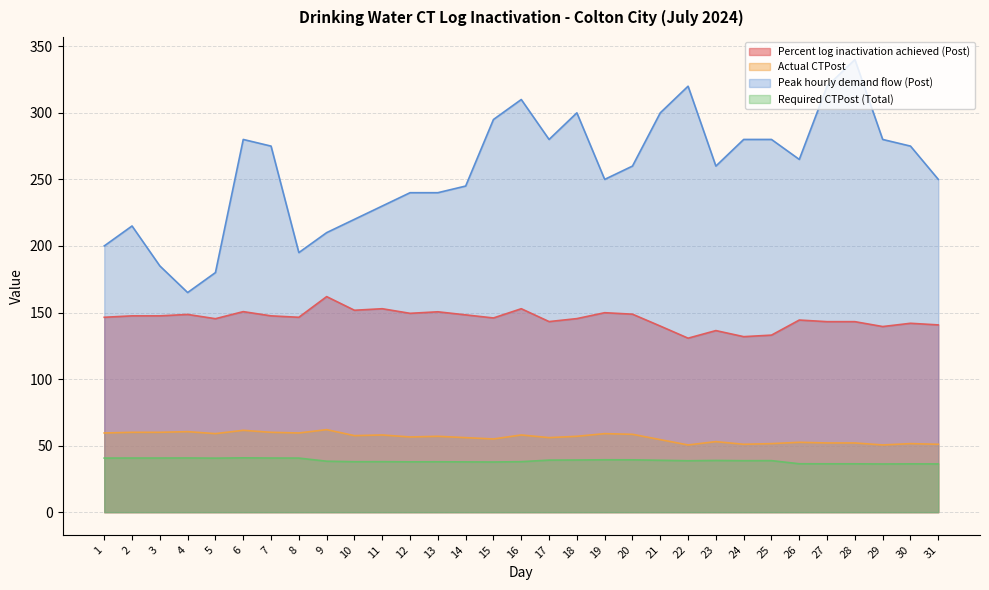

At which category is the sum across all series the highest?

28